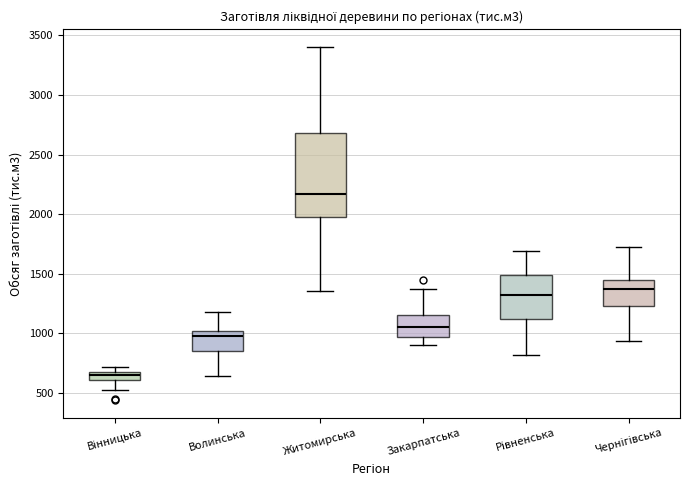

Which box is the tallest, from its lower edge to its upper edge?

Житомирська